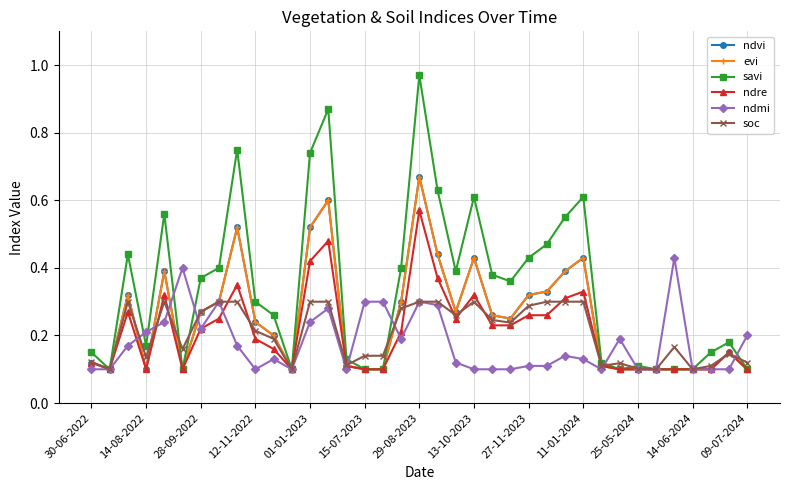

What is the value of the savi point at the 16th from the left?

0.1